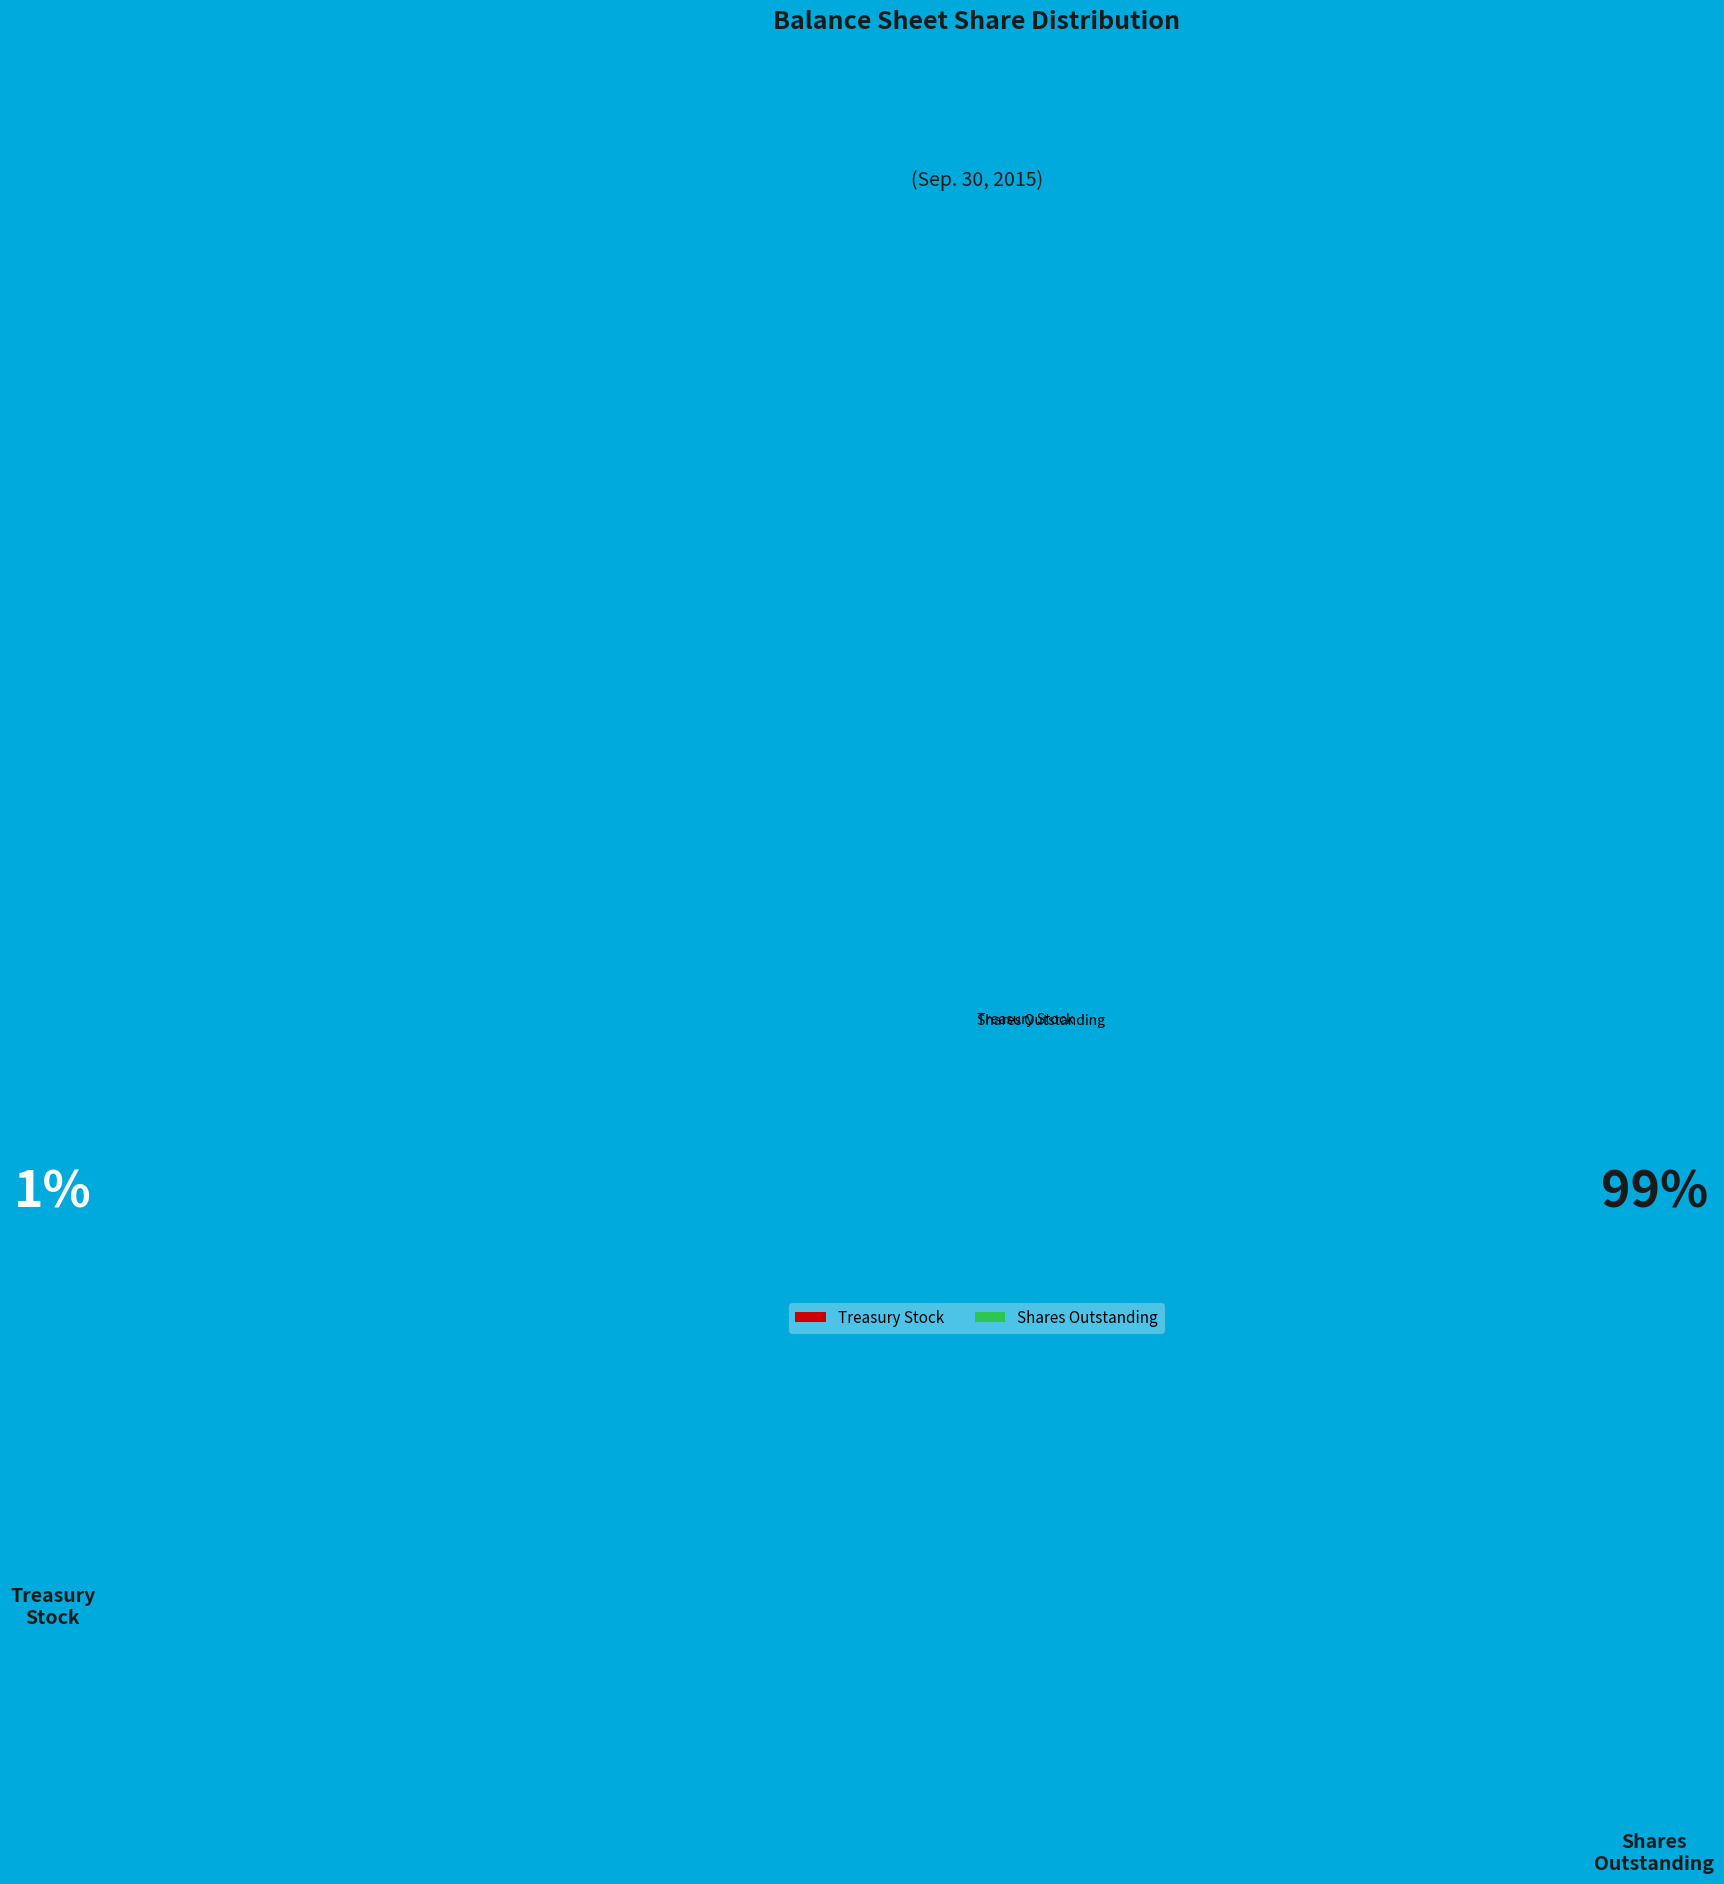

The Shares Outstanding slice represents 99% of the pie. True or false?

True